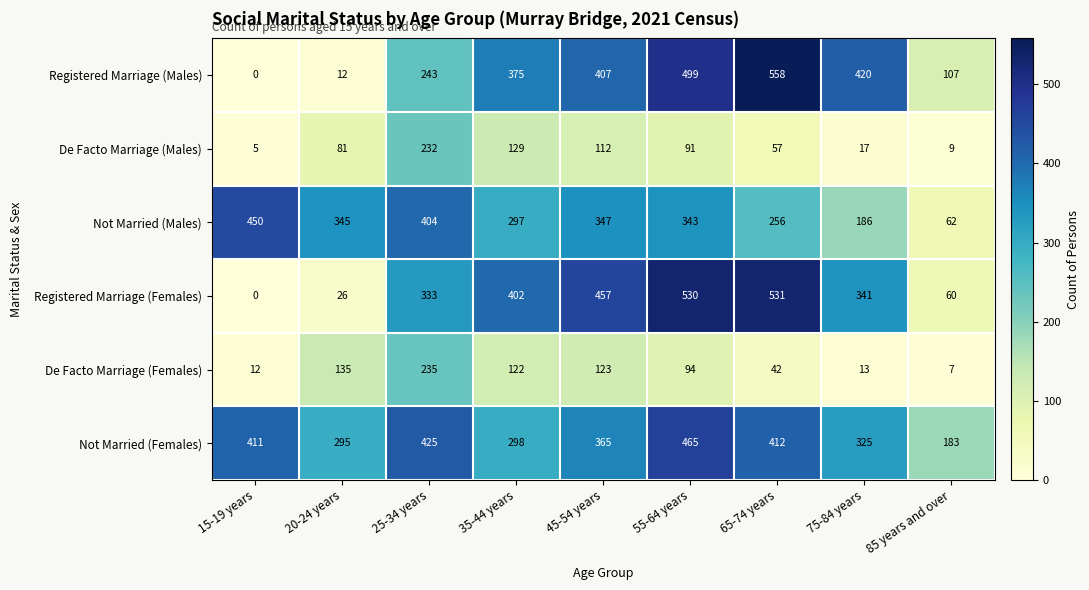

What is the sum of the Registered Marriage (Males) values at 25-34 years and 55-64 years?

742